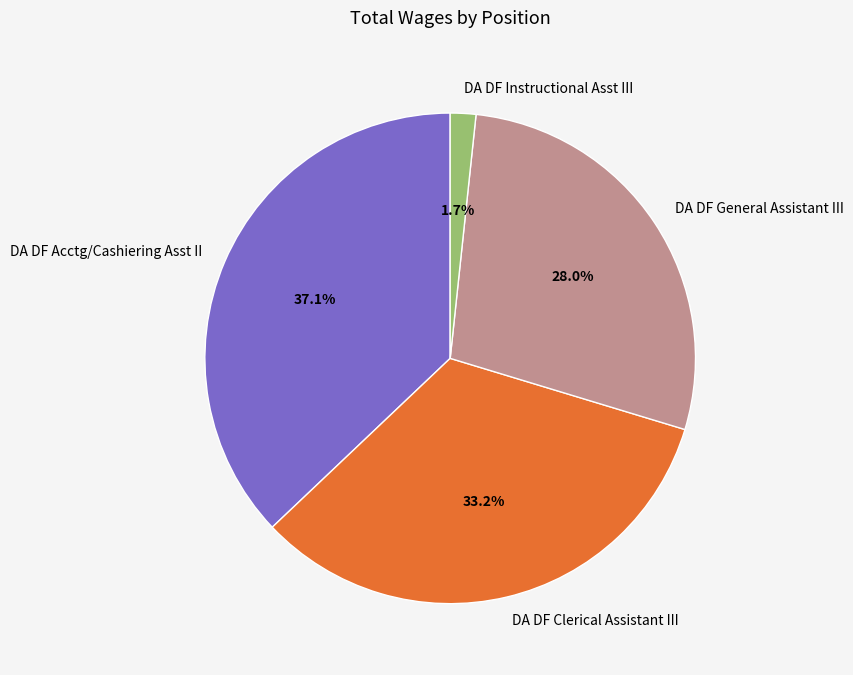

How many segments does this pie chart have?

4